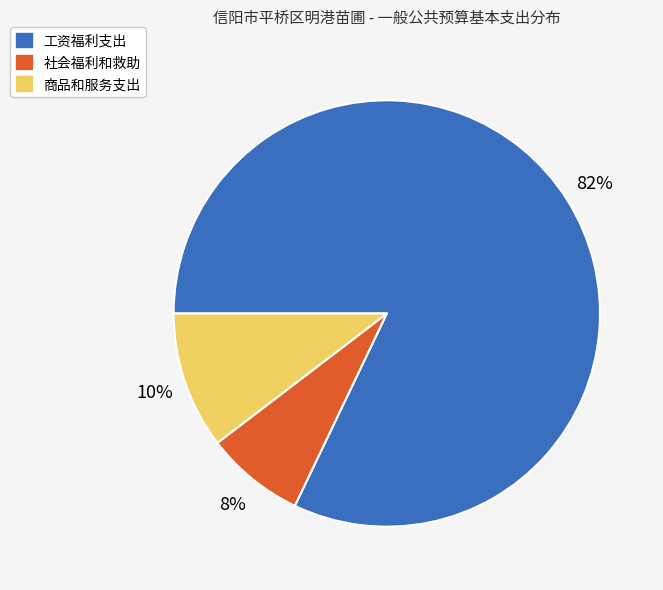

To the nearest percent, what is the average slice percentage?

33%